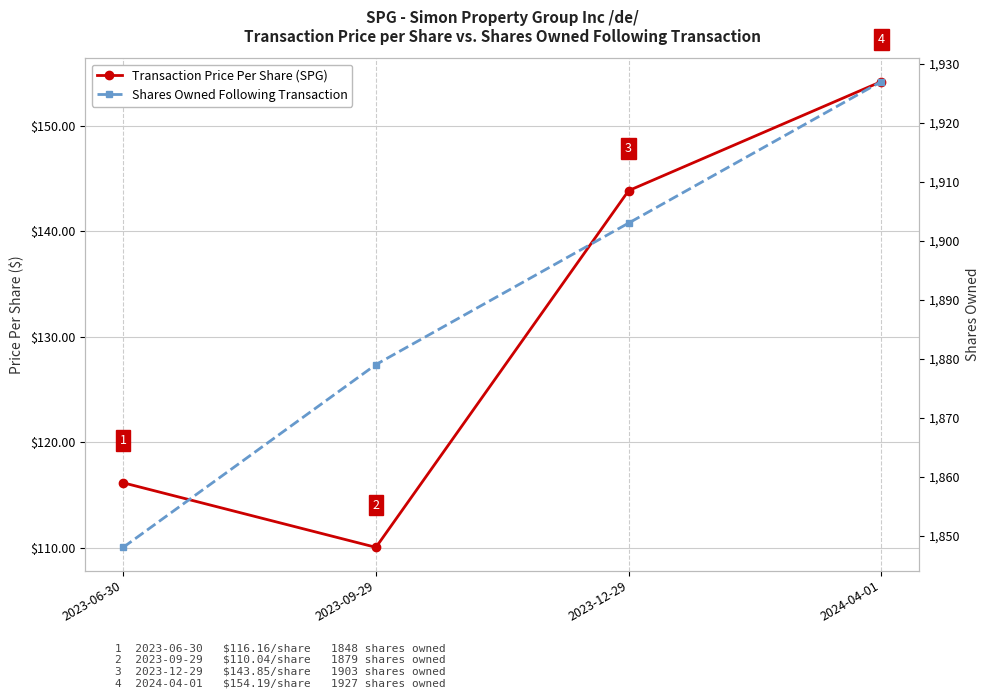

How many data points in Transaction Price Per Share (SPG) are less than 143?

2